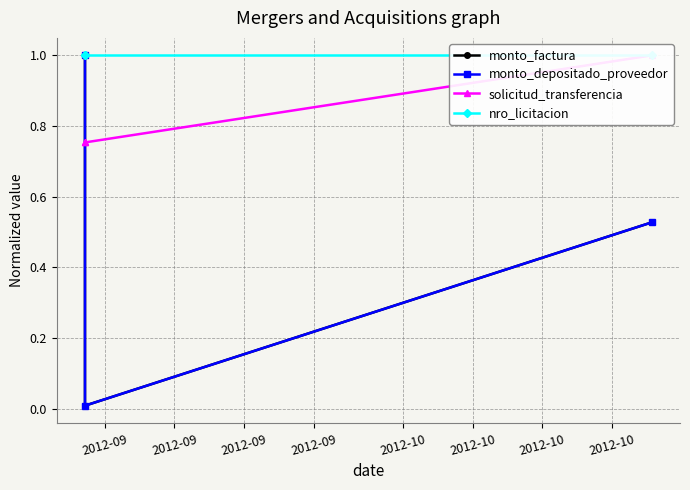

Is it true that nro_licitacion equals 1.6 at 2012-09?

False